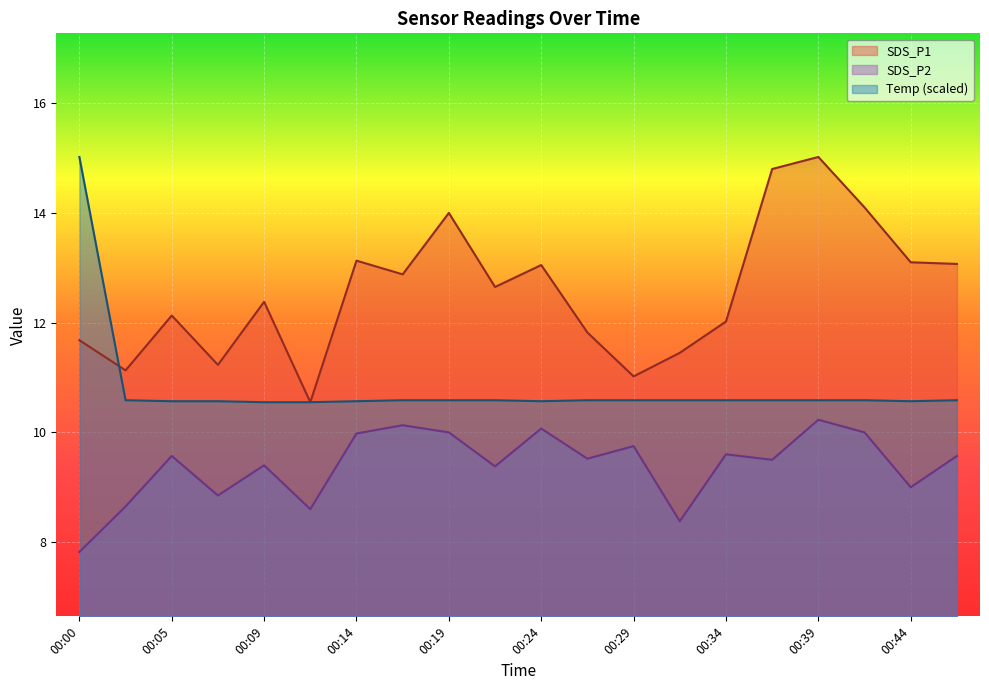

How many data points in SDS_P2 are less than 9?

5